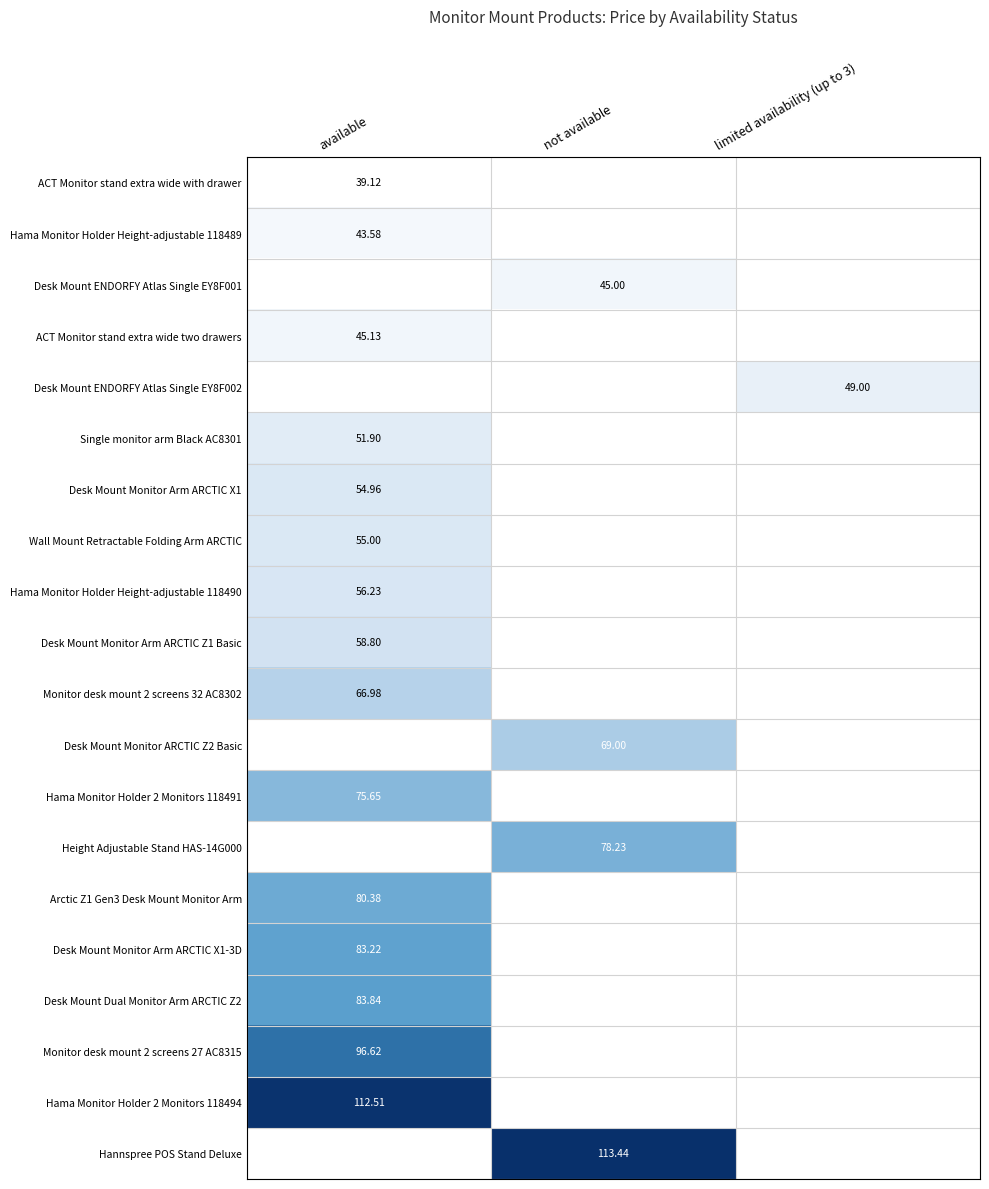

How many data points does each series have?

3